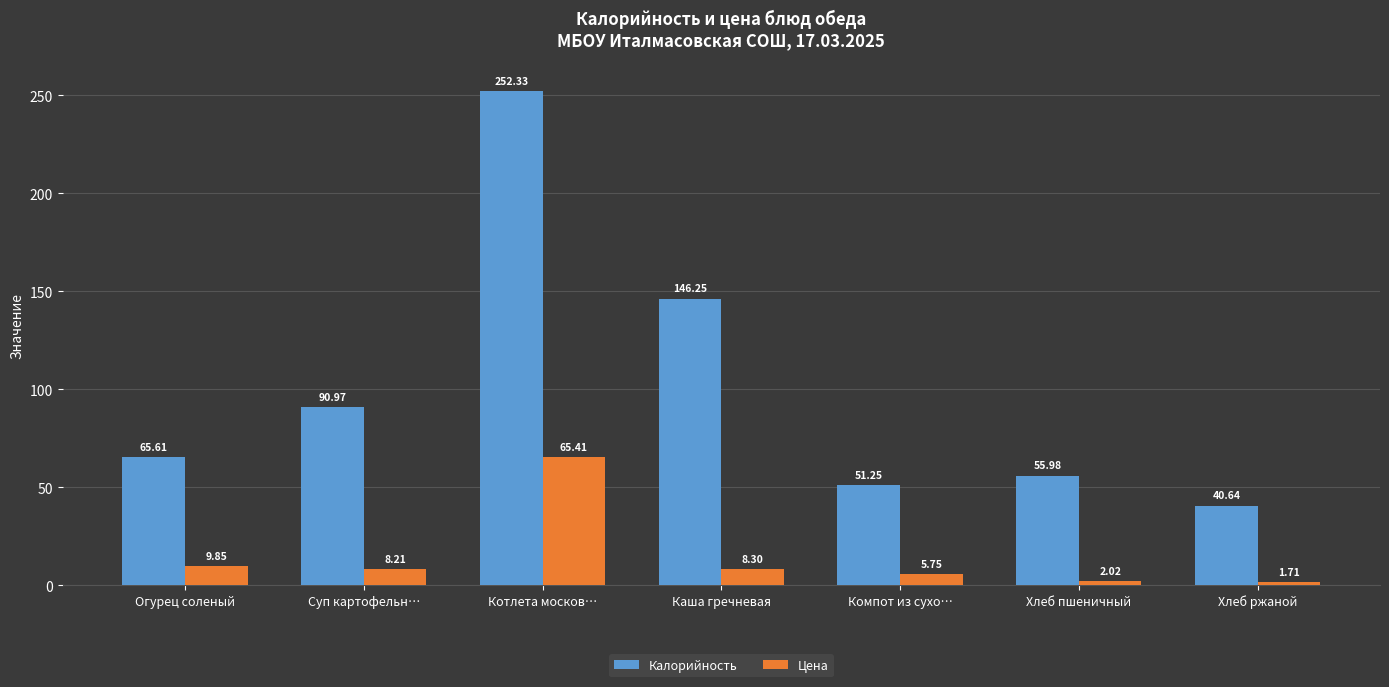

Count the number of data series in this chart.

2